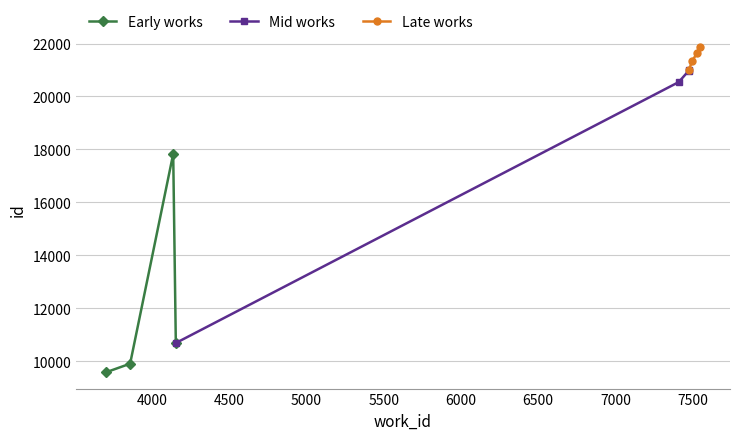

True or false: Early works and Late works intersect in this chart.

False